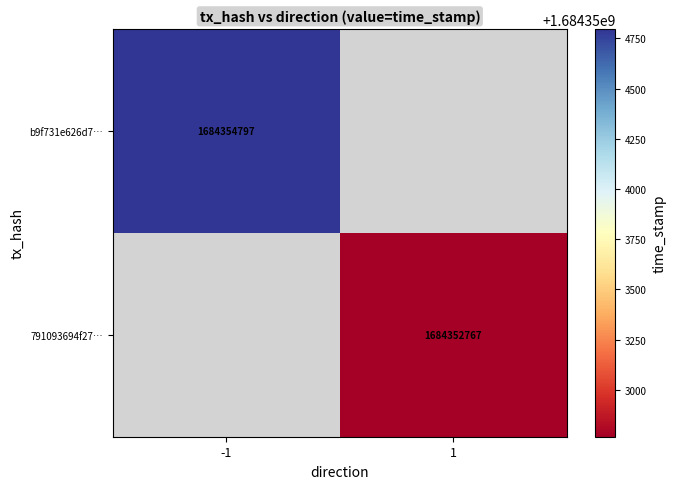

Between 1 and -1, which is larger?

-1